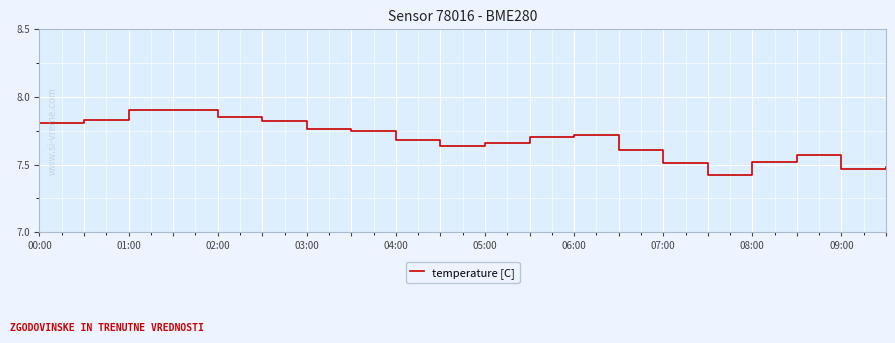

What is the maximum value shown in the chart?

7.9